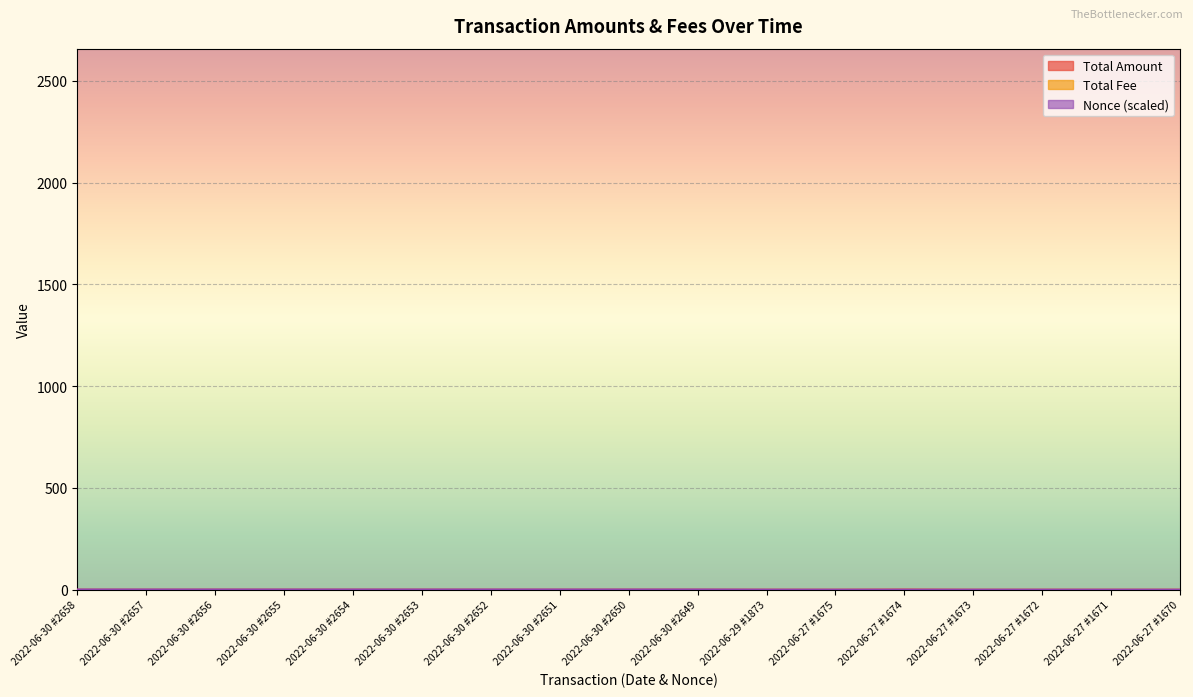

Between which two adjacent categories do Total Amount and Nonce (normalized) first intersect?

2022-06-29 #1873 and 2022-06-27 #1675